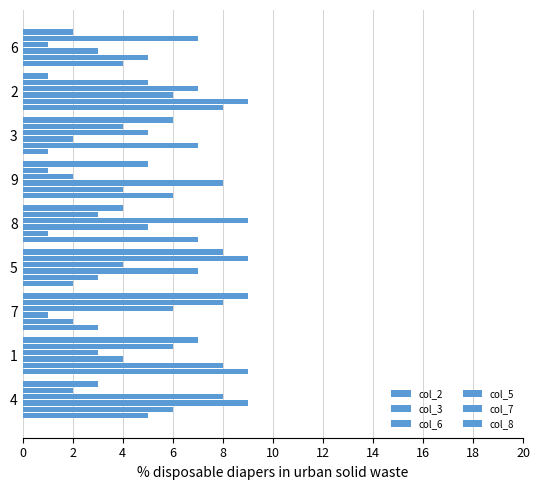

How many col_8 values are between 3 and 7?

5